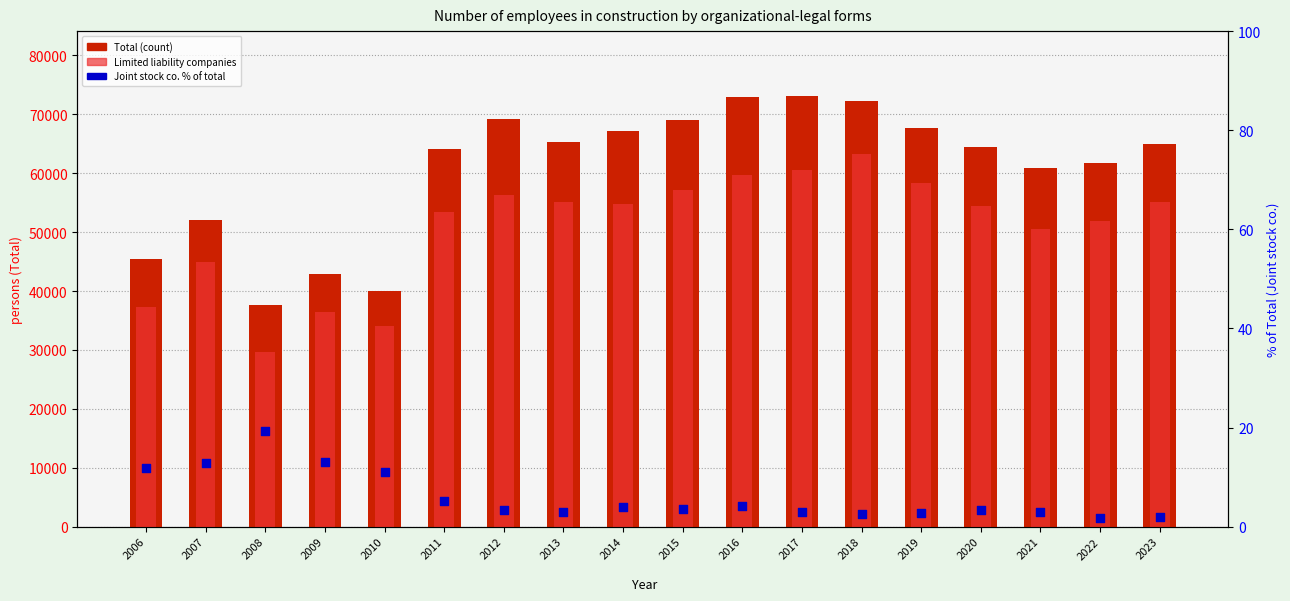

Is the value of Total at 2012 greater than the value of Joint stock companies % at 2023?

Yes